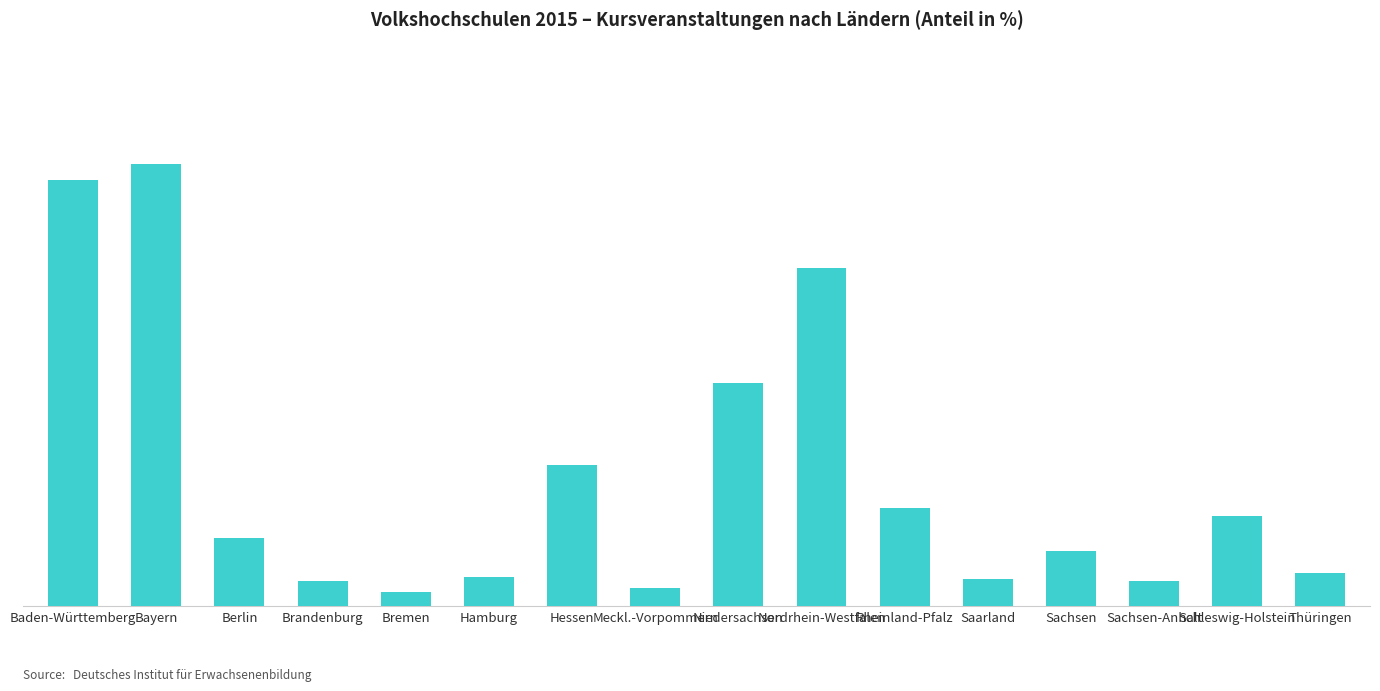

Are the bars horizontal?

No